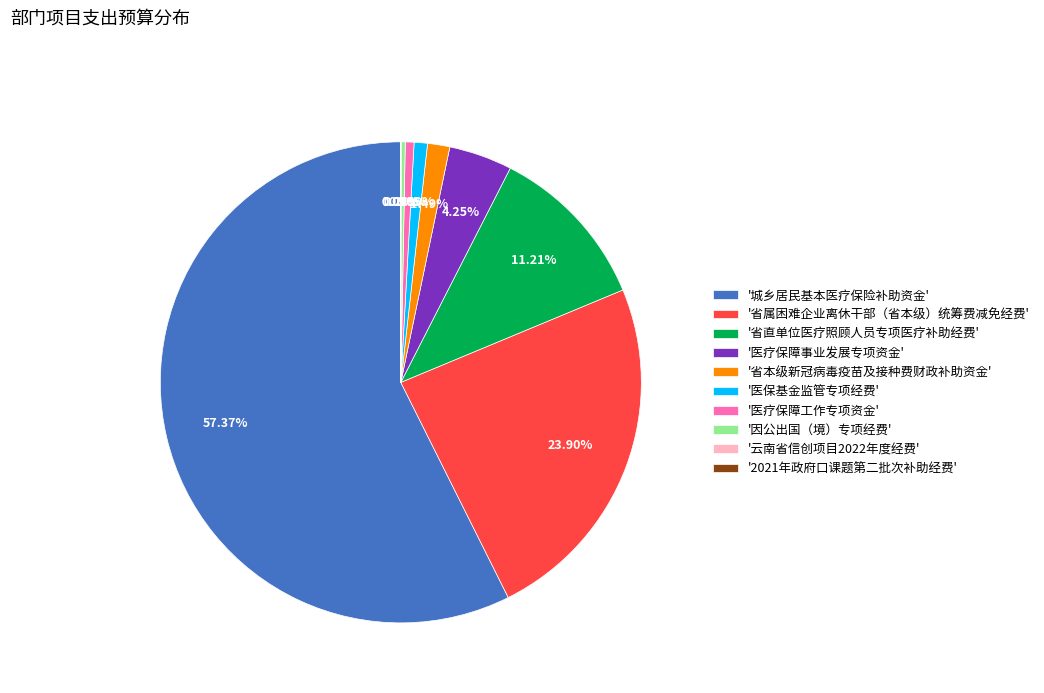

Which category has the biggest portion of the pie?

'城乡居民基本医疗保险补助资金'